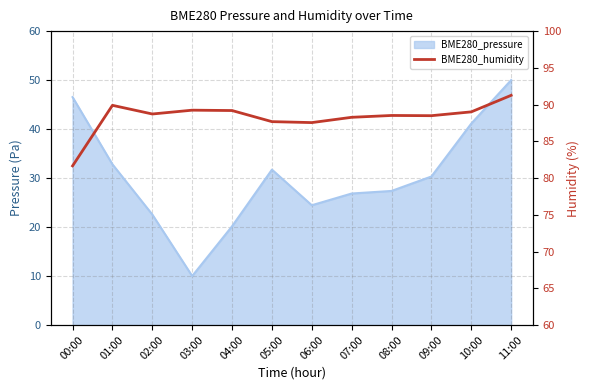

What position from the left is 07:00?

8